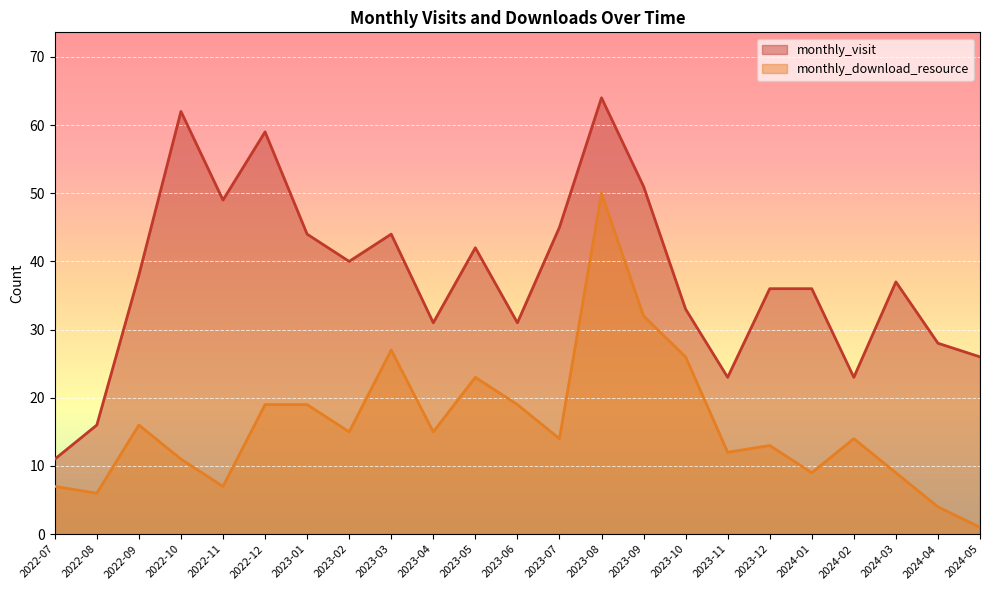

What is the difference between the maximum and second lowest values in the monthly_visit series?

48